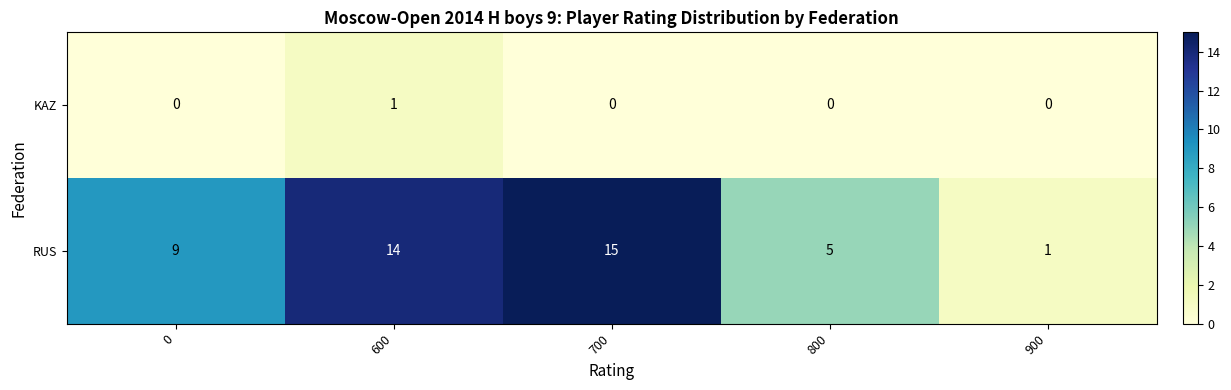

What is the greatest value displayed?

15